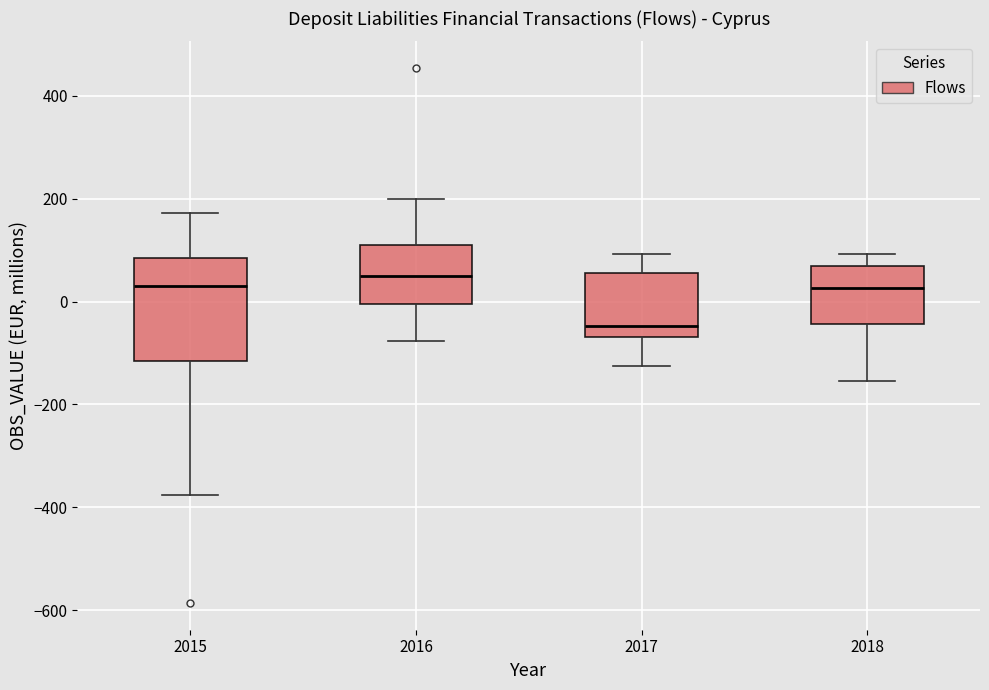

Reading left to right, transcribe this box plot: for each box, give where its median line is, the range the box spans, and where its two whiskers end, as read against the y-axis. The values are not printed on the chart, so give them approximately, as read against the axis.

2015: median 40, box -120 to 80, whiskers -380 to 180
2016: median 40, box 0 to 120, whiskers -80 to 200
2017: median -40, box -60 to 60, whiskers -120 to 100
2018: median 20, box -40 to 60, whiskers -160 to 100